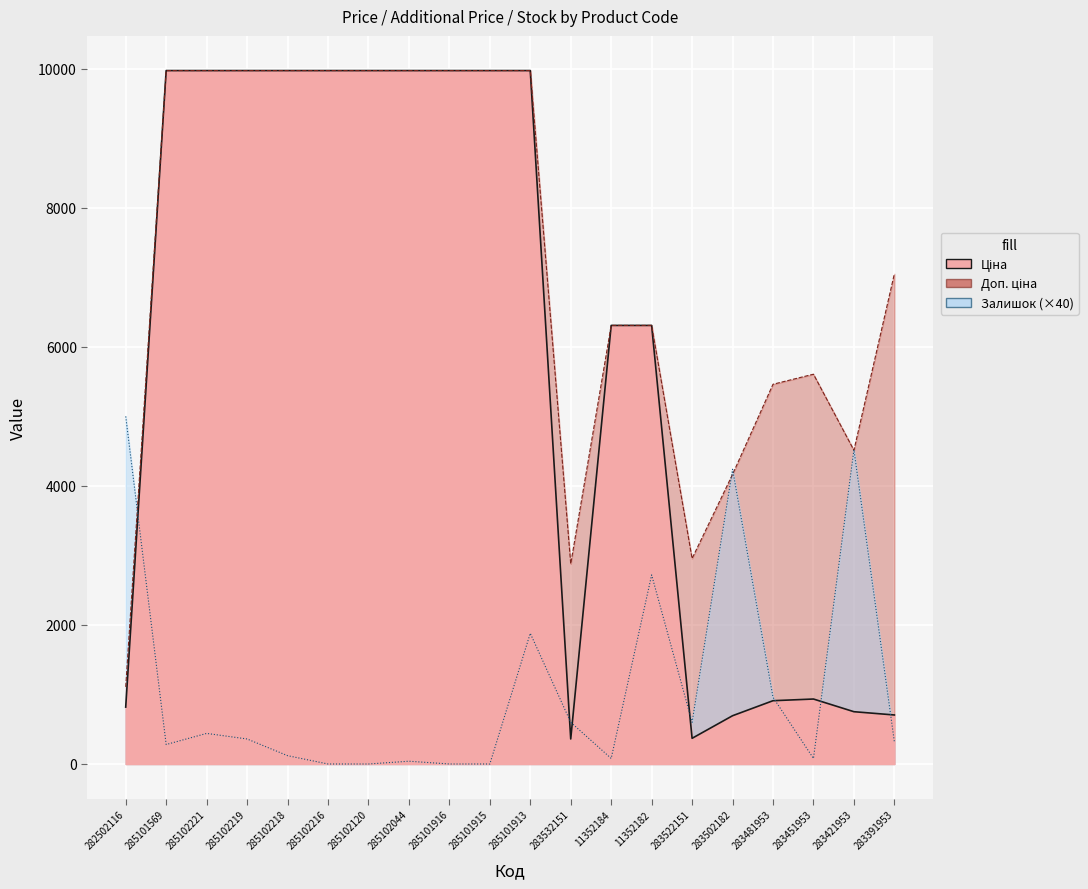

True or false: Залишок and Ціна intersect in this chart.

True